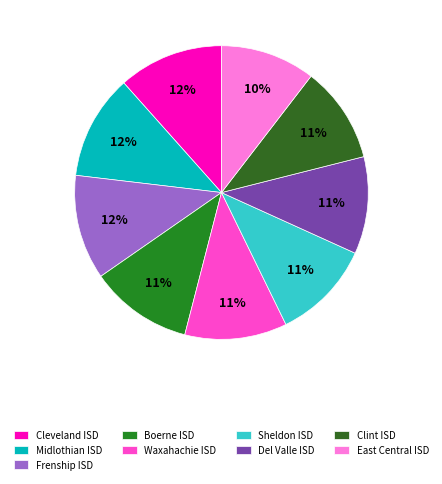

What is the total percentage of Clint ISD and Frenship ISD?

22.2%